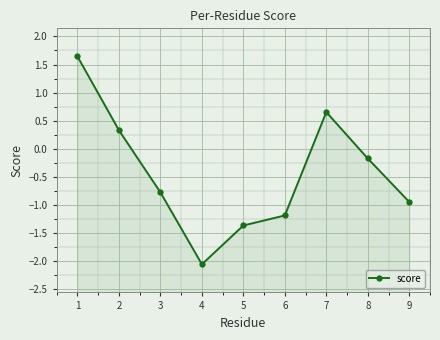

Count the number of data series in this chart.

1